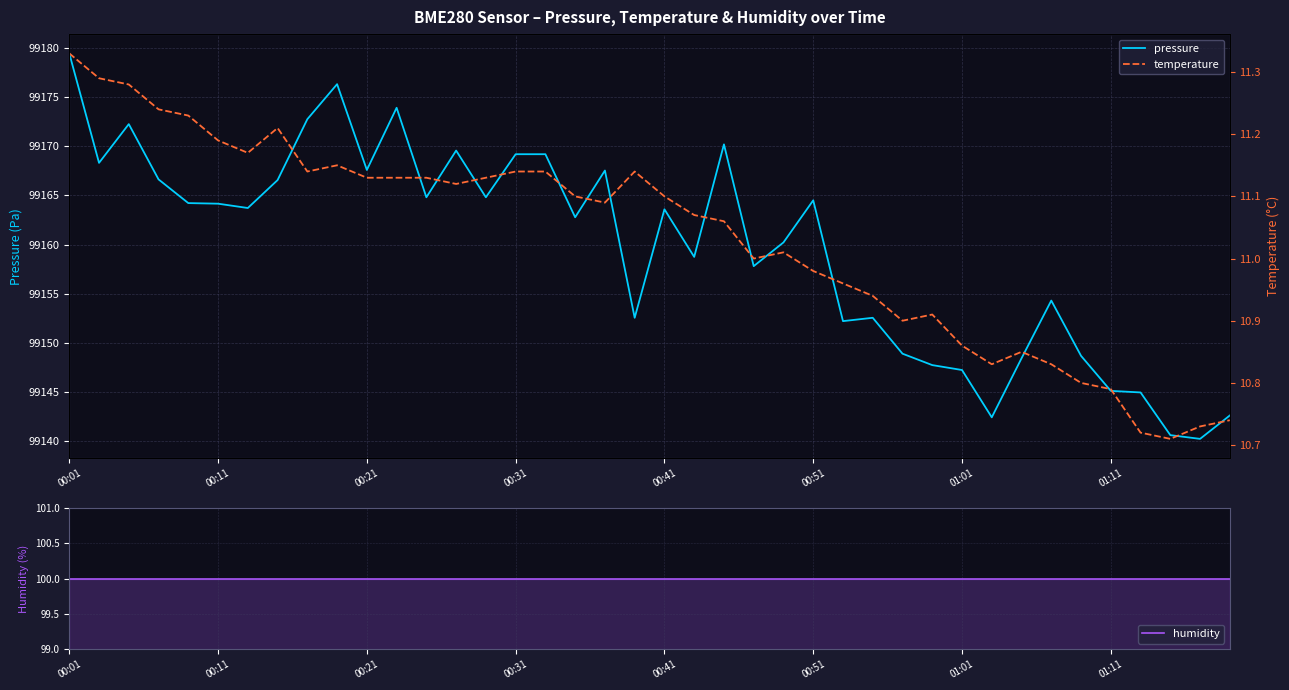

True or false: pressure and temperature cross at least once.

False